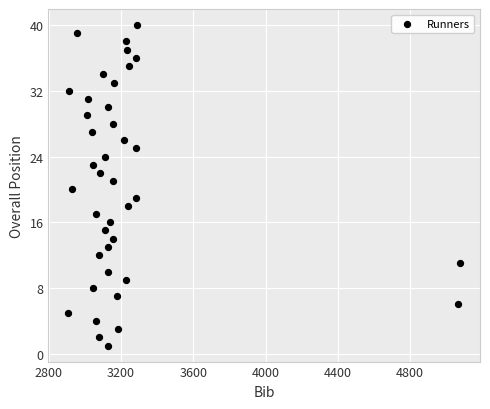

What is the range of X values (max minus min)?

2171